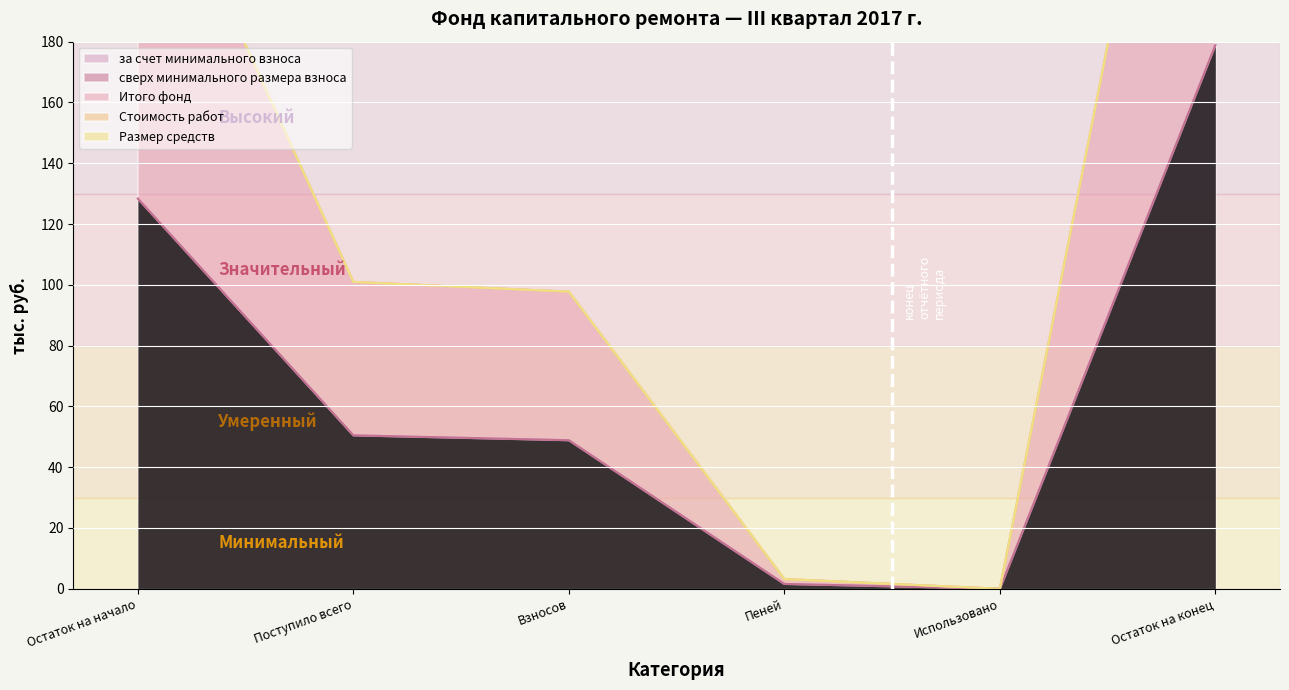

At which category does the chart reach its minimum across all series?

Использовано